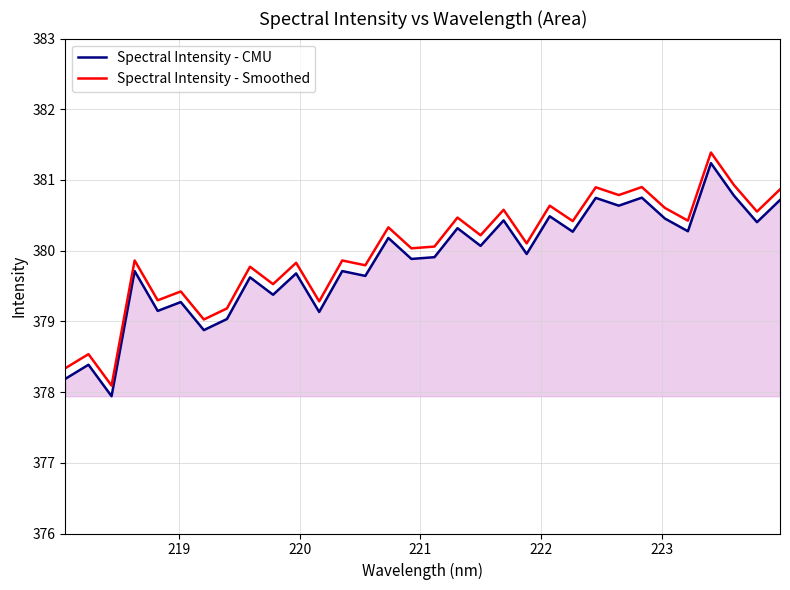

How many lines are shown in the chart?

2